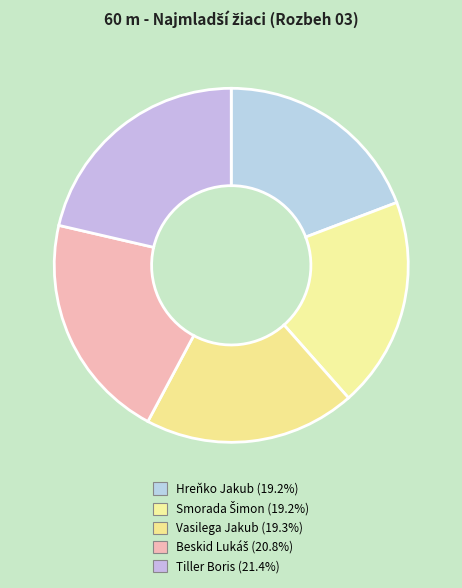

What is the ratio of the value at Smorada Šimon to the value at Vasilega Jakub?

1.0